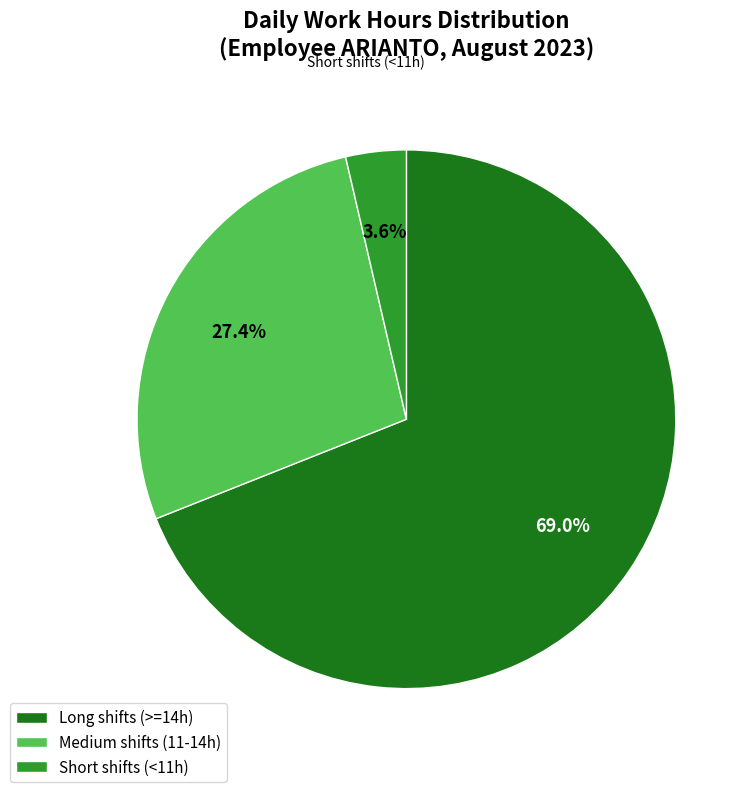

Is there any slice that represents more than half of the pie?

Yes